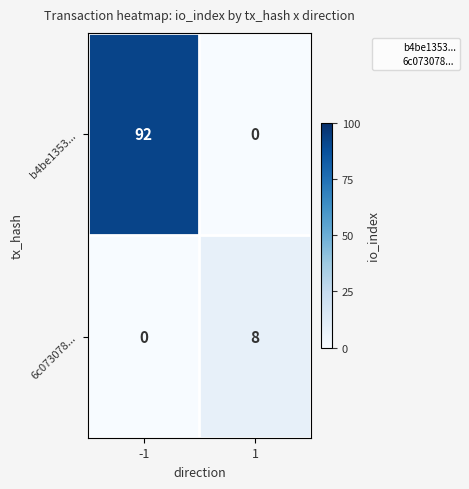

Reading left to right, transcribe all the data shown in this chart.

b4be1353...: -1=92	1=0
6c073078...: -1=0	1=8